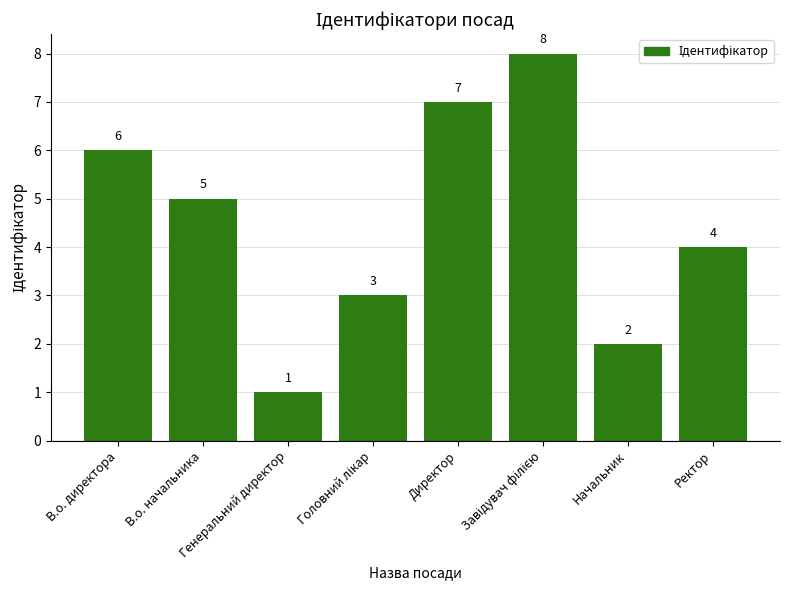

What is the maximum value shown in the chart?

8